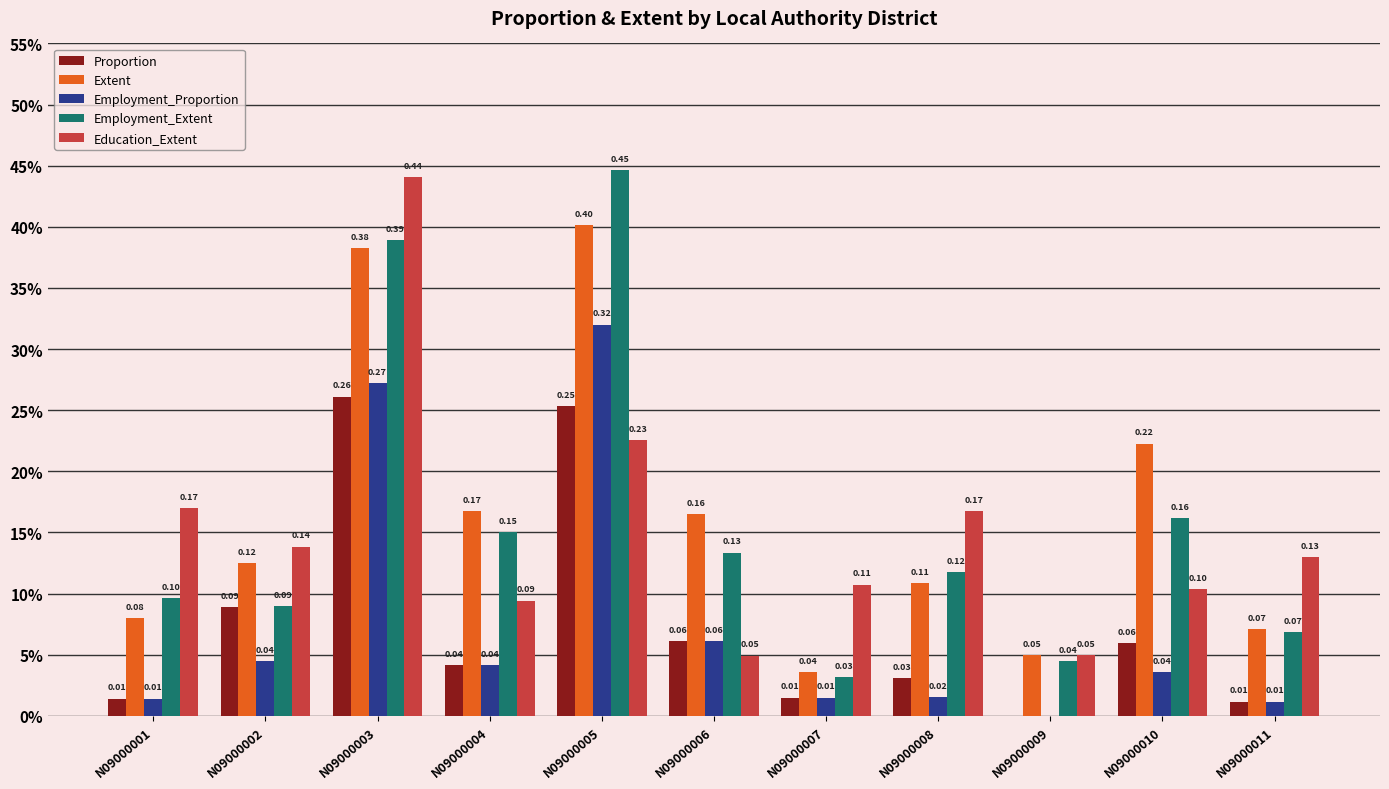

Are the bars grouped side by side (vs. stacked)?

Yes